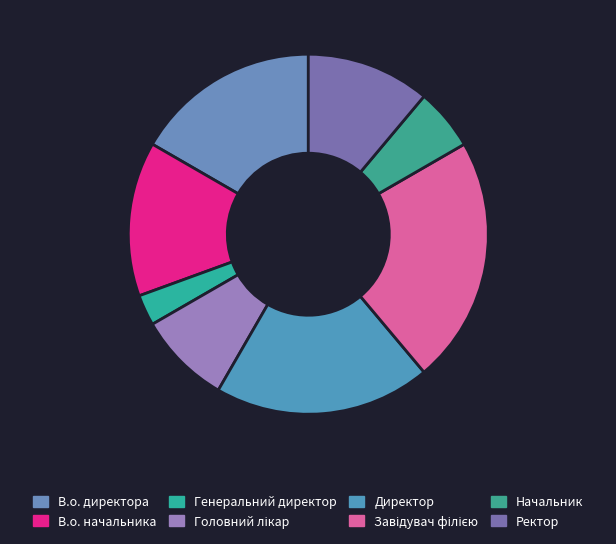

Count the number of slices in the pie.

8